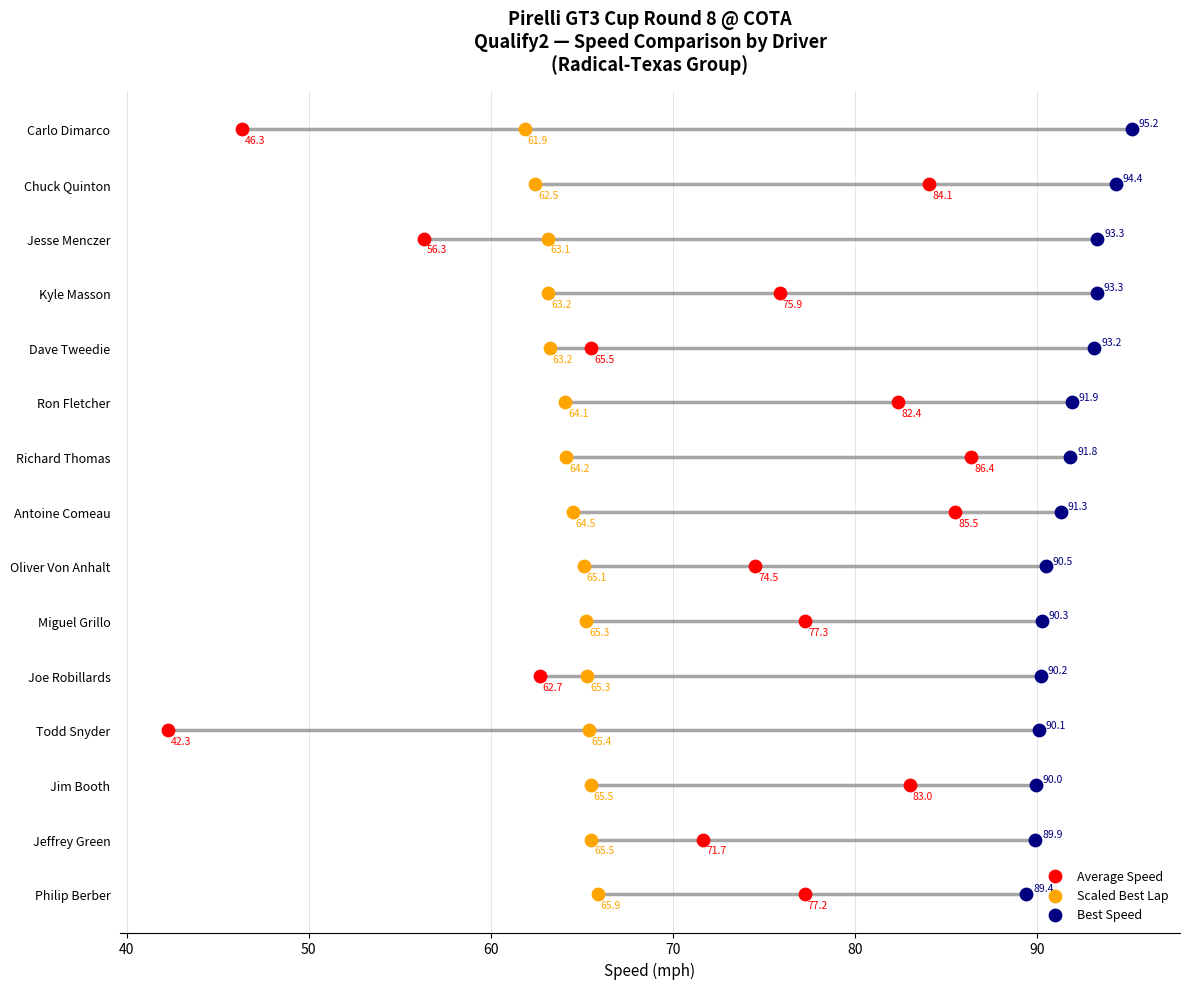

Is the value of Scaled Best Lap at 50 greater than the value of Best Speed at 10?

No